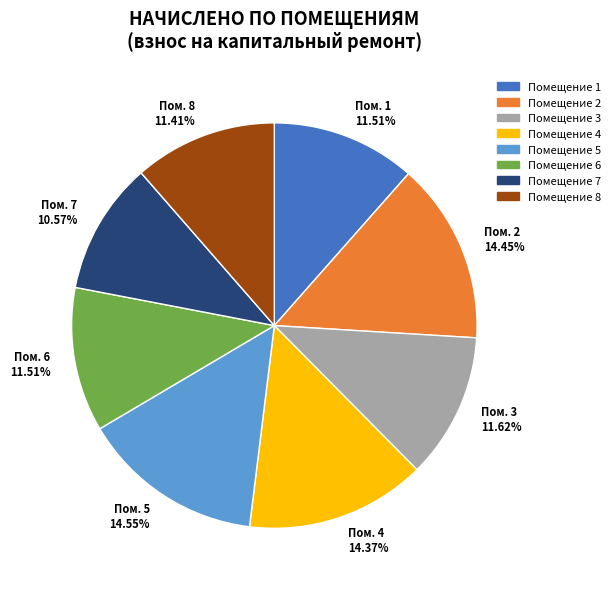

Between Помещение 3 and Помещение 4, which is larger?

Помещение 4